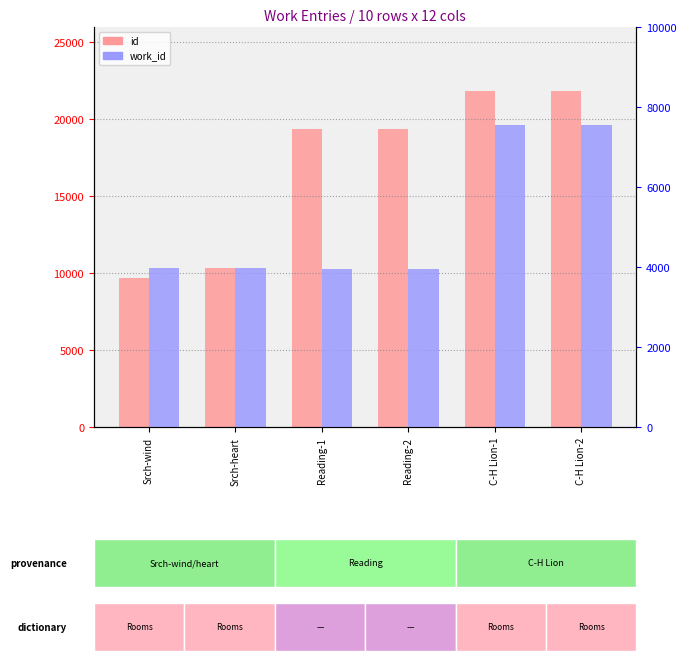

Where is id nearest to the value 15763?

Reading-1